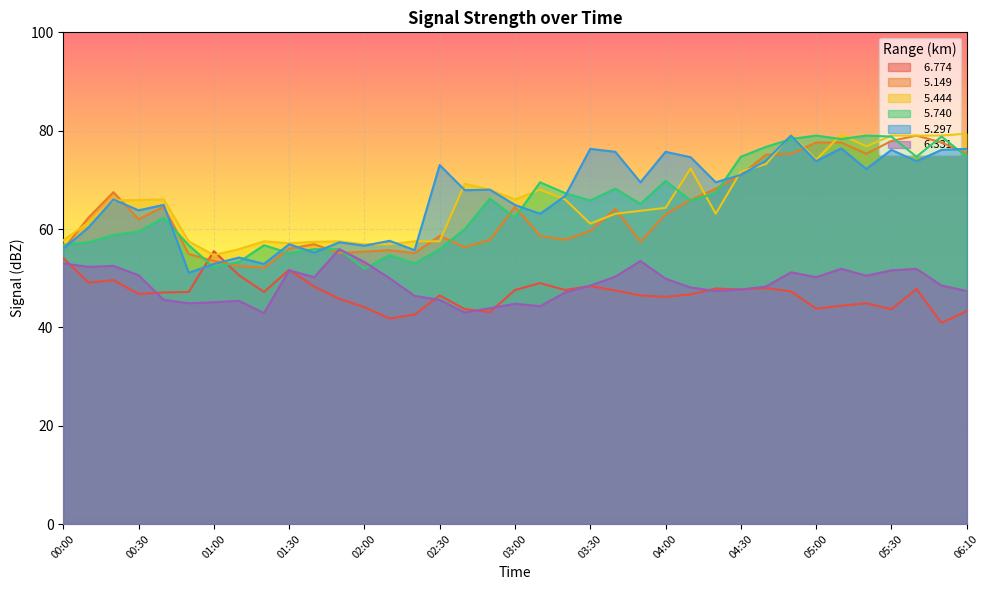

What position from the left is 06:00?

36